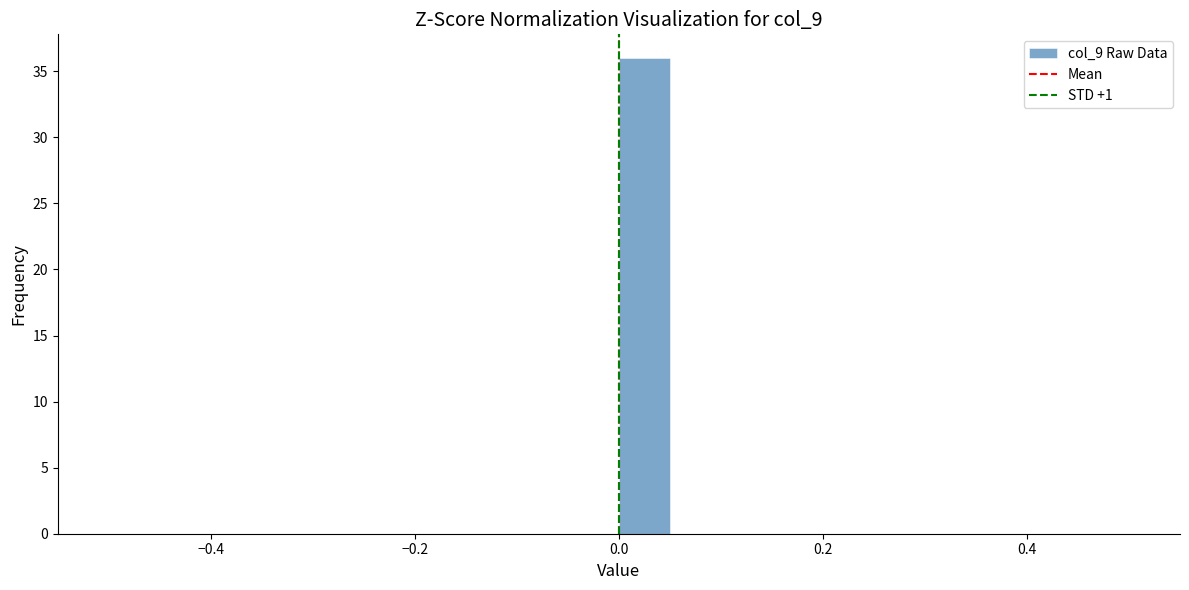

Read against the x-axis, roughly where is the centre of the tallest bar?

0.02